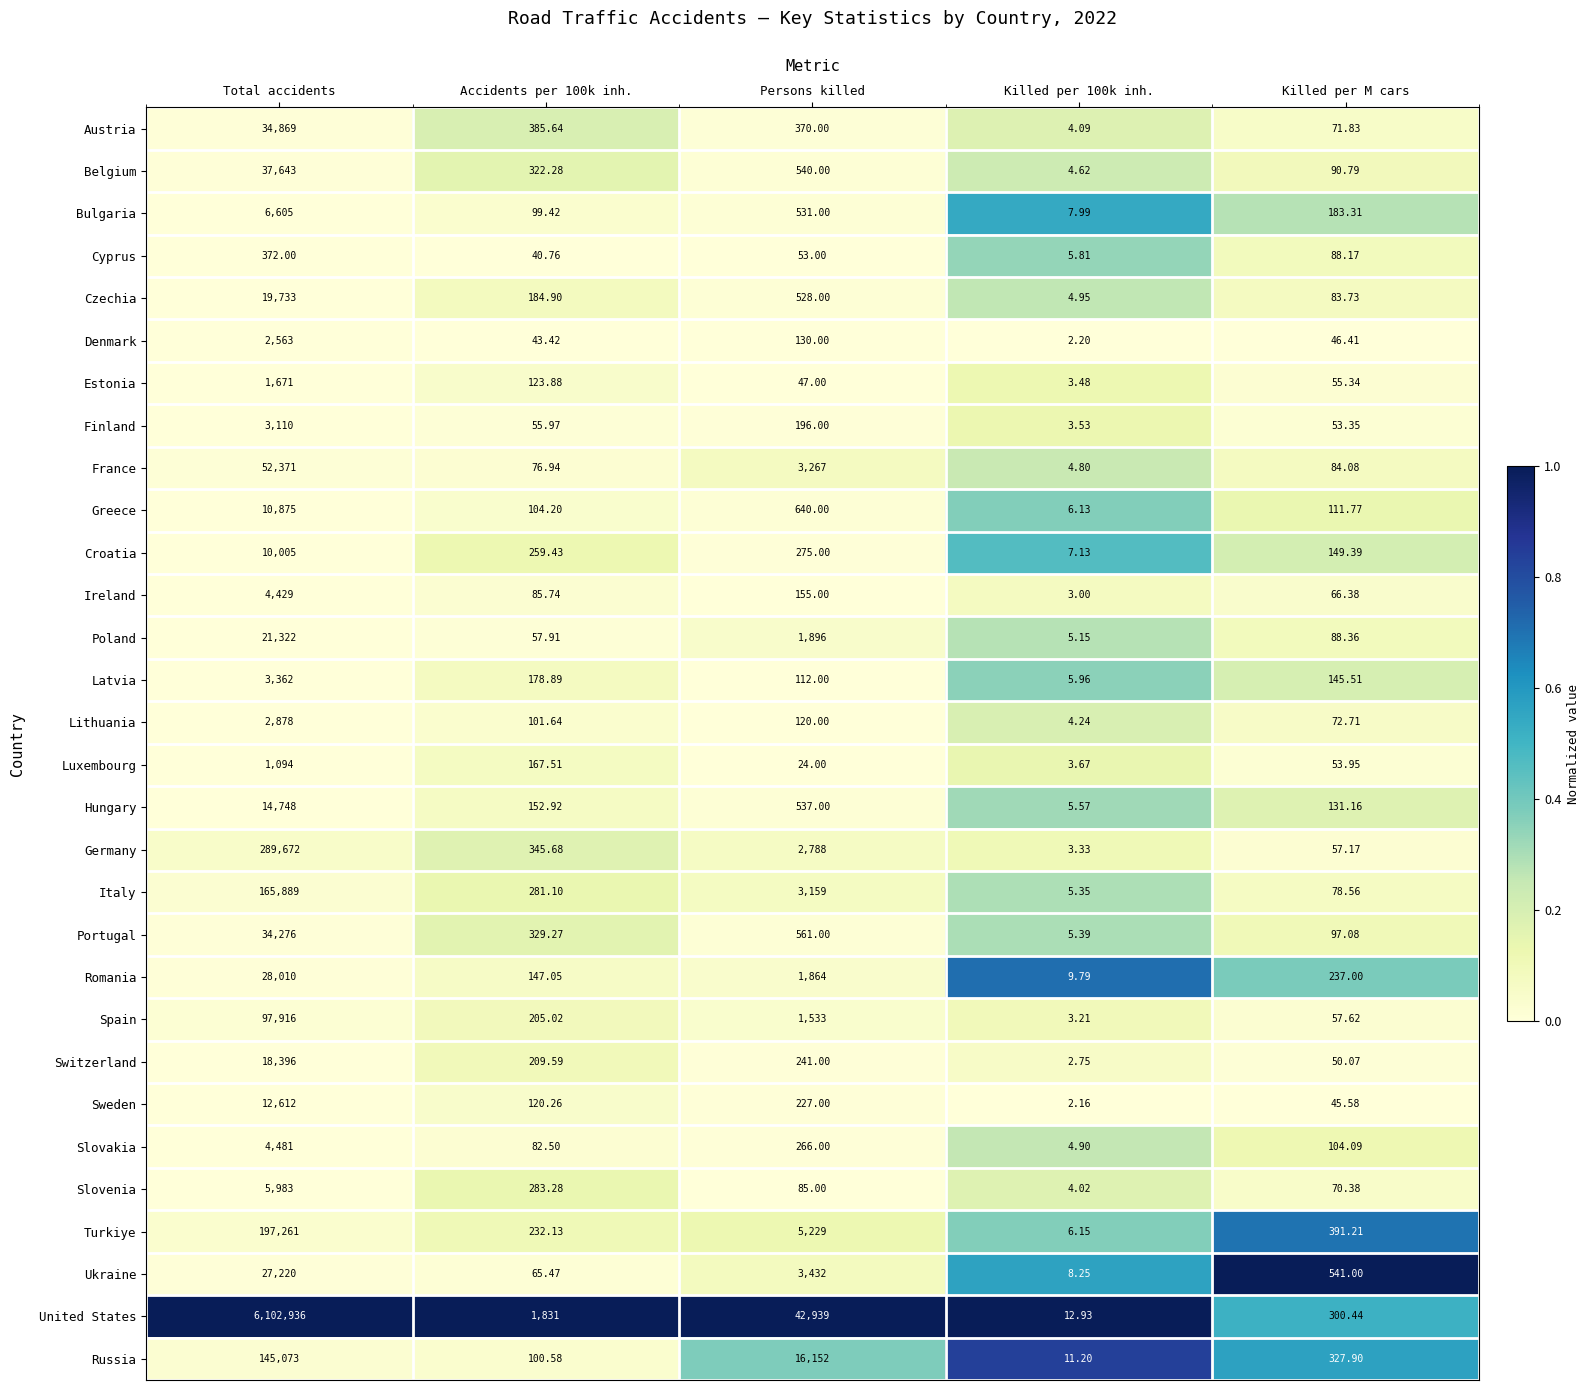

Which series has the largest total across all categories?

United States